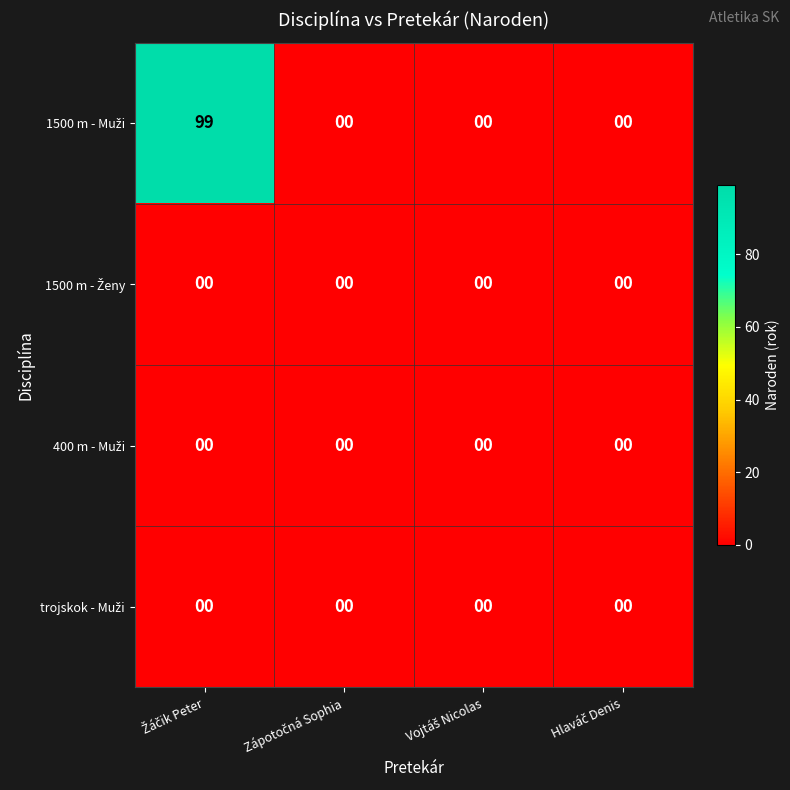

At which category is the sum across all series the highest?

Žáčik Peter